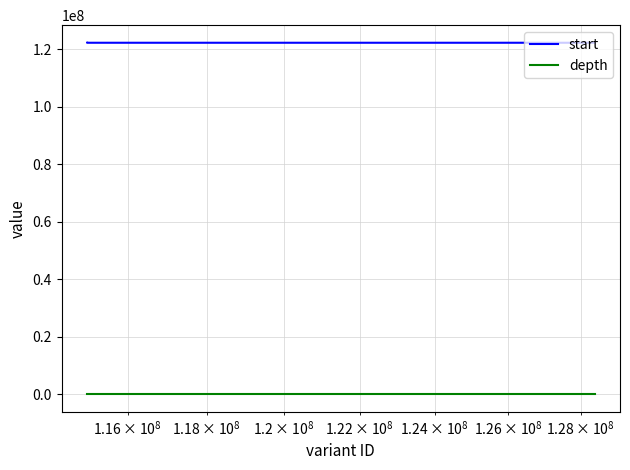

Is the value of depth at $\mathdefault{10^{10}}$ greater than the value of start at $\mathdefault{10^{9}}$?

No